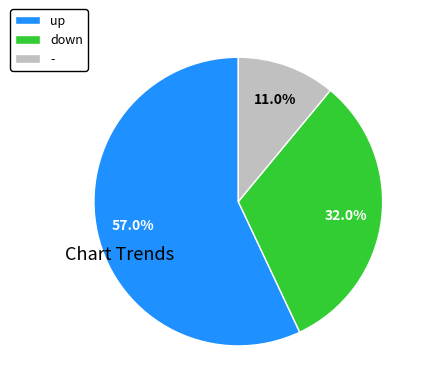

What percentage is the up slice, to the nearest percent?

57%